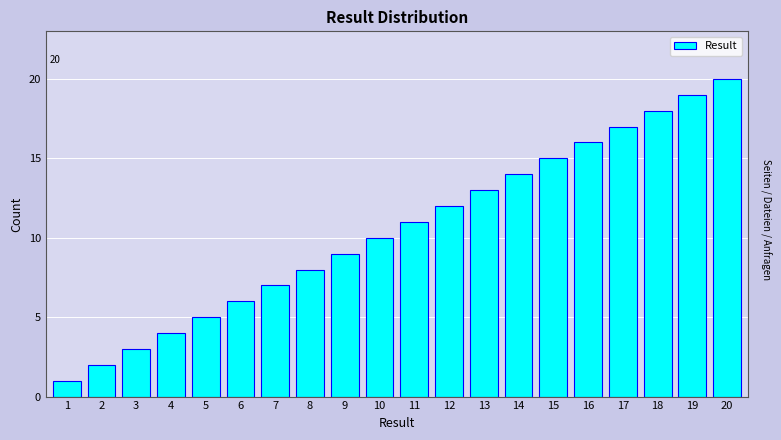

Approximately how many times larger is the value at 16 compared to 8?

2.0